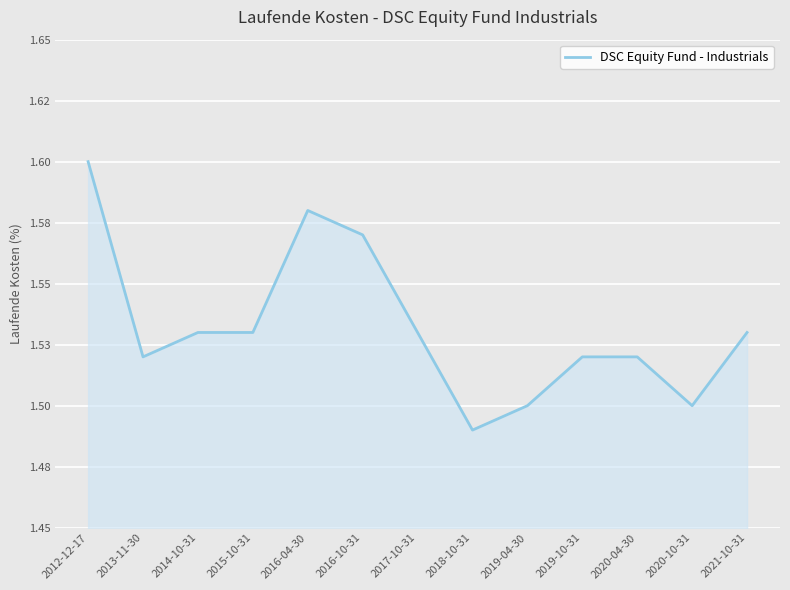

What is the label of the 10th point from the left?

2019-10-31